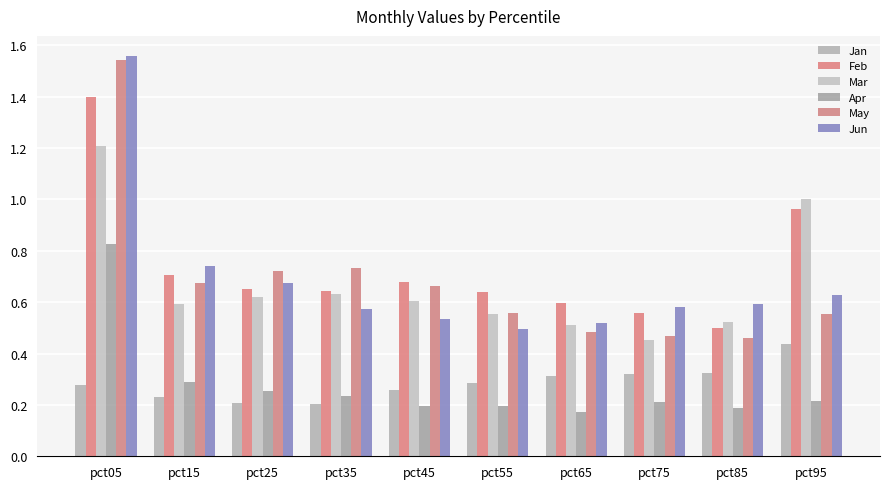

How many Jun values are between 0 and 1?

9